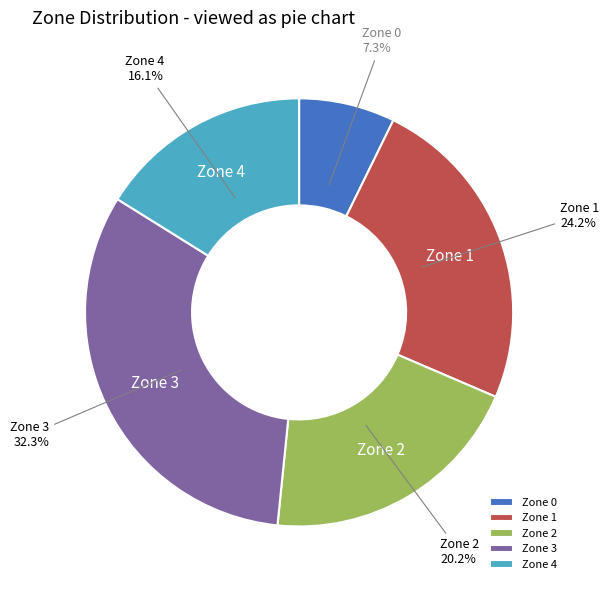

What is the ratio of the value at Zone 3 to the value at Zone 2?

1.6